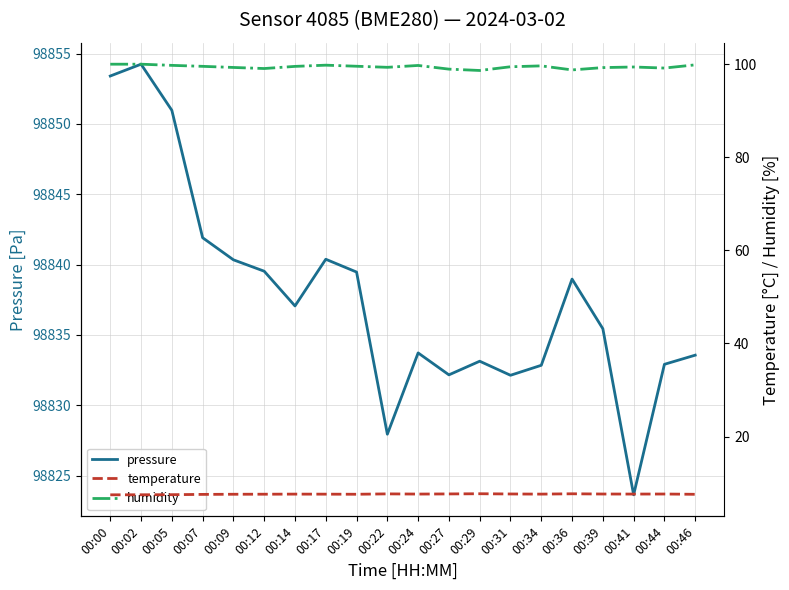

Between 00:09 and 00:29, which is larger?

00:09